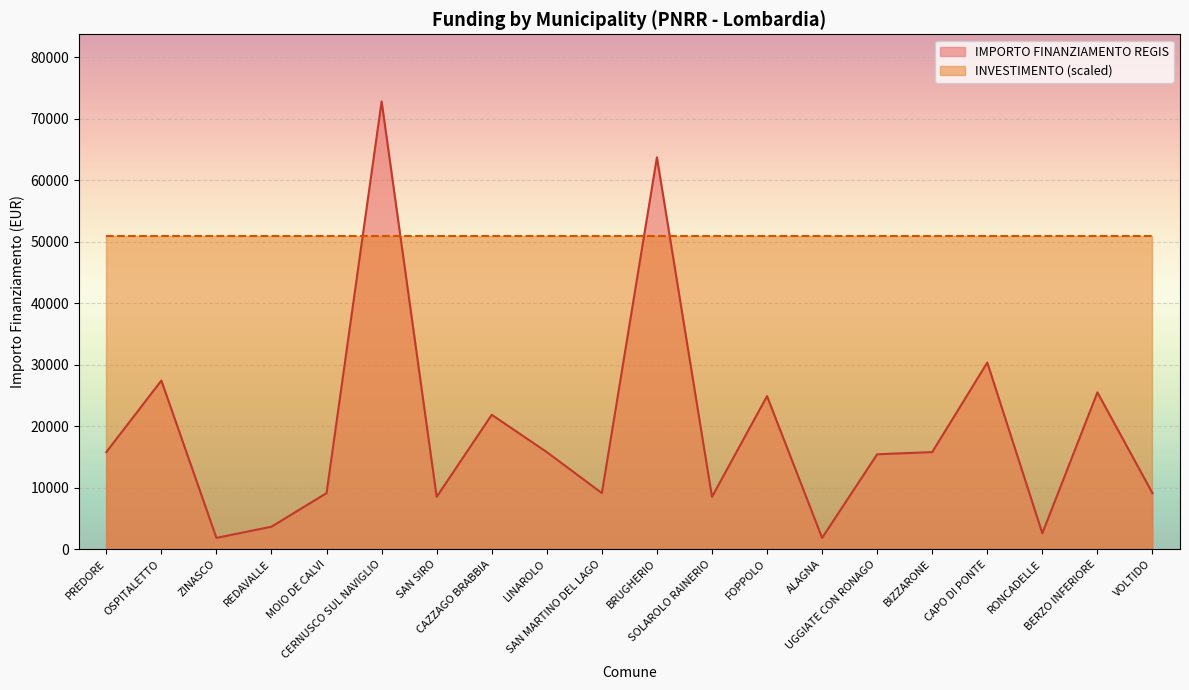

Is it true that the value at CERNUSCO SUL NAVIGLIO is 72840?

True